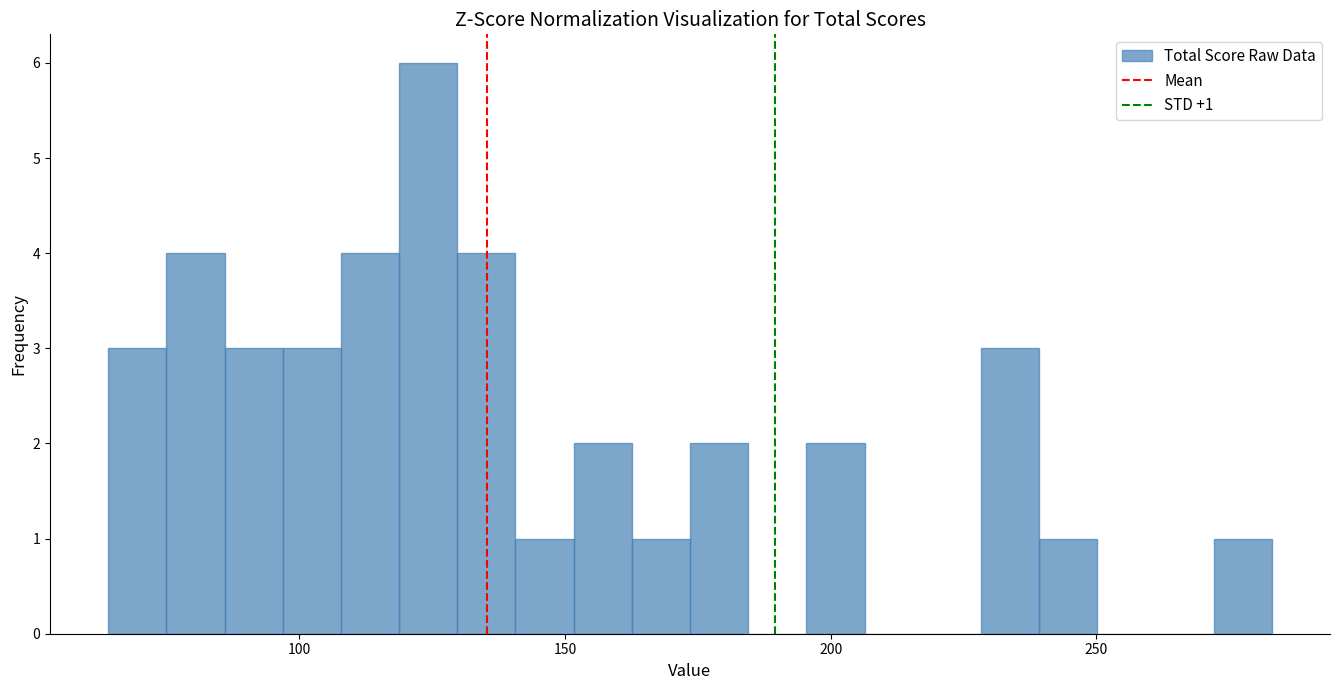

Around what value on the x-axis is the tallest bar? Give the approximate position of its centre, as read against the axis.

125